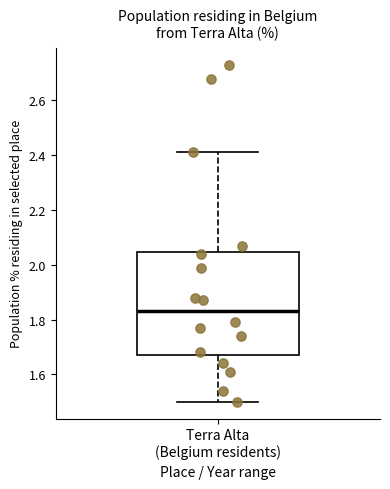

Where does the lower whisker of the box for Terra Alta (Belgium residents) end on the y-axis? The values are not printed on the chart, so give them approximately, as read against the axis.

1.50